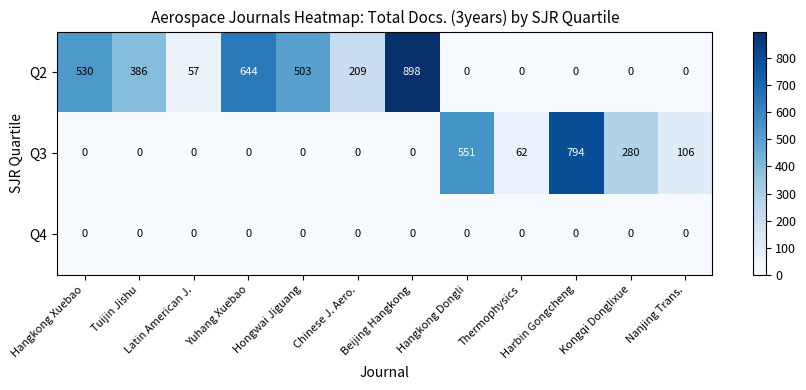

Which series changed the most between Tuijin Jishu and Yuhang Xuebao?

Q2